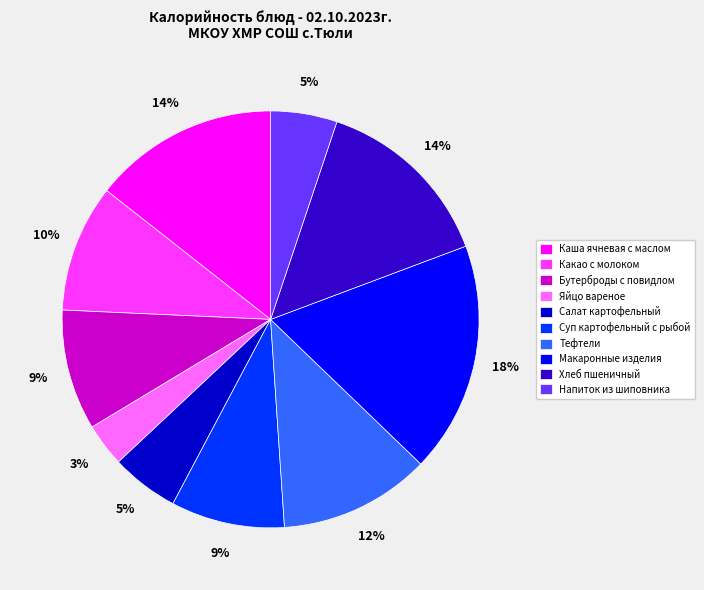

How many slices are in this pie chart?

10